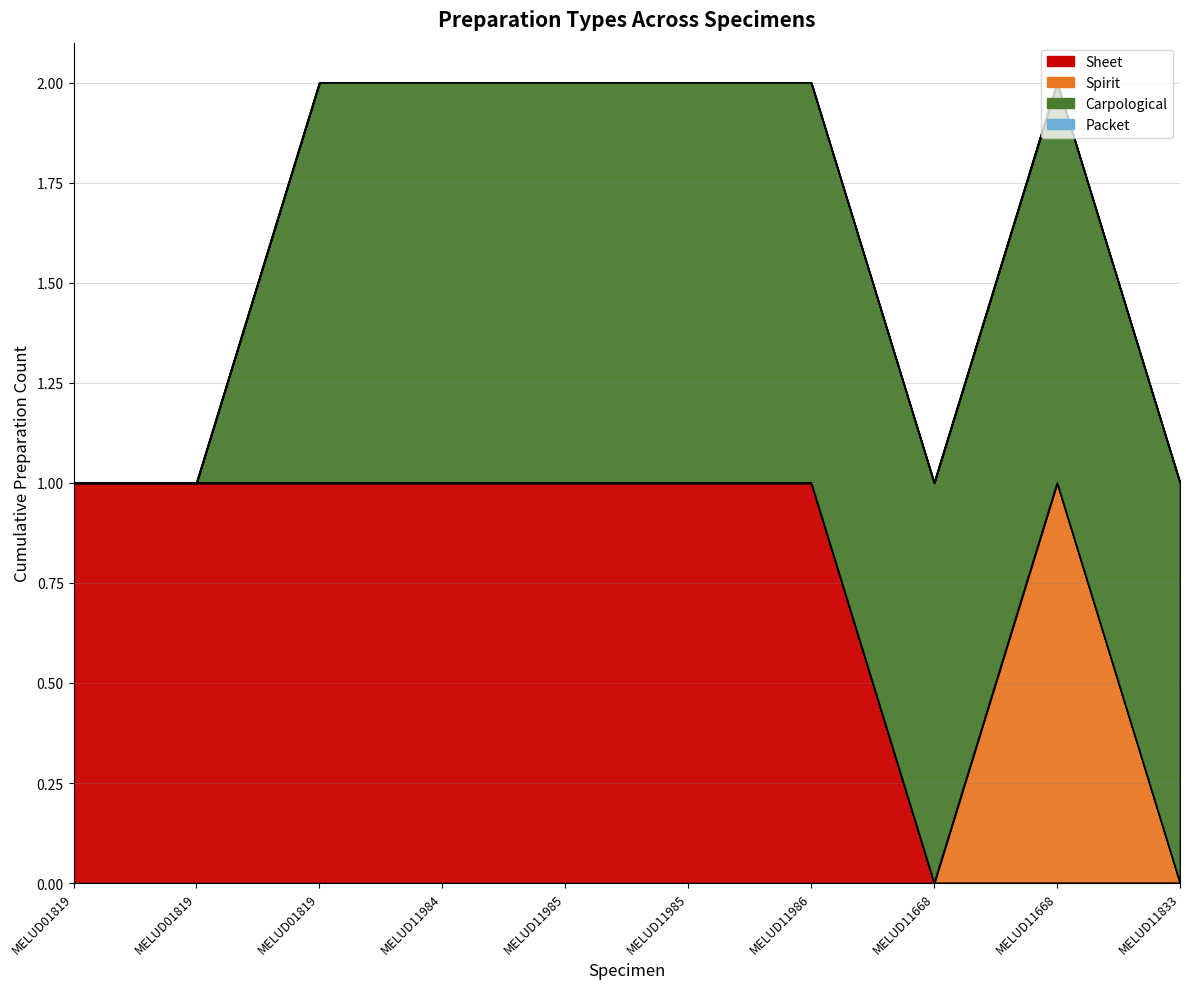

What is the sum of all Spirit values?

1